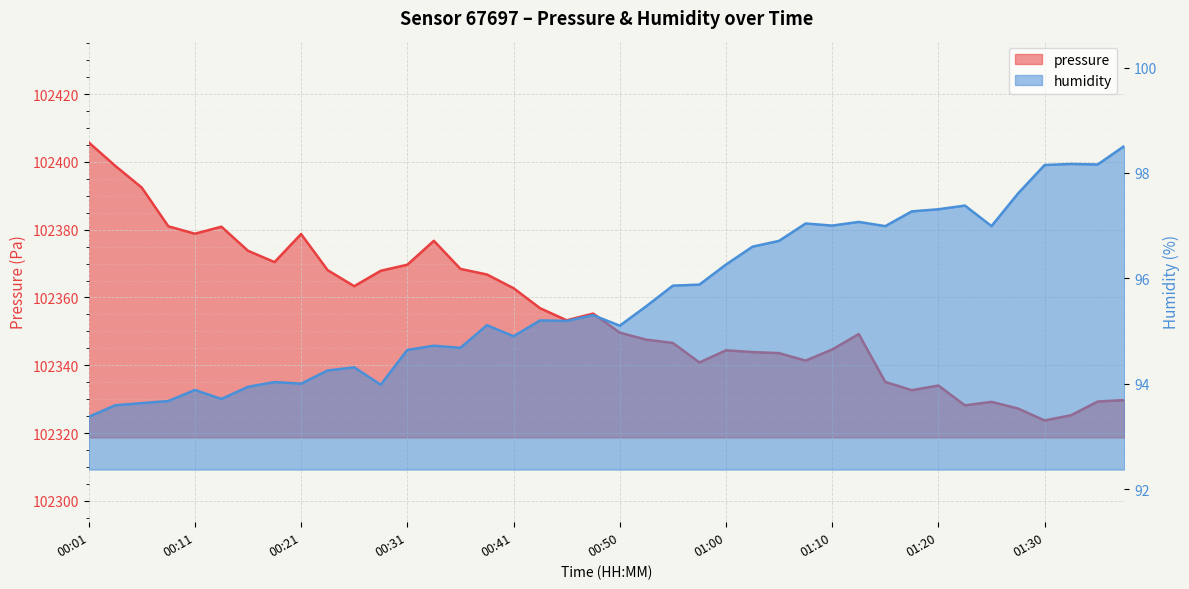

How many distinct data groups are displayed?

2